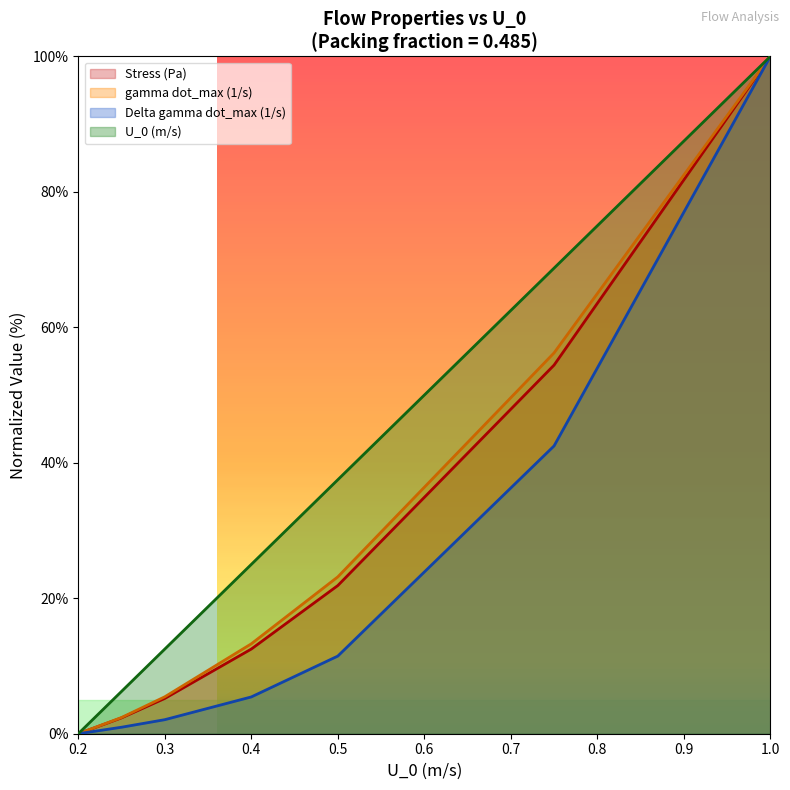

True or false: U_0 (m/s) has more than 1 points higher than both neighbors.

False